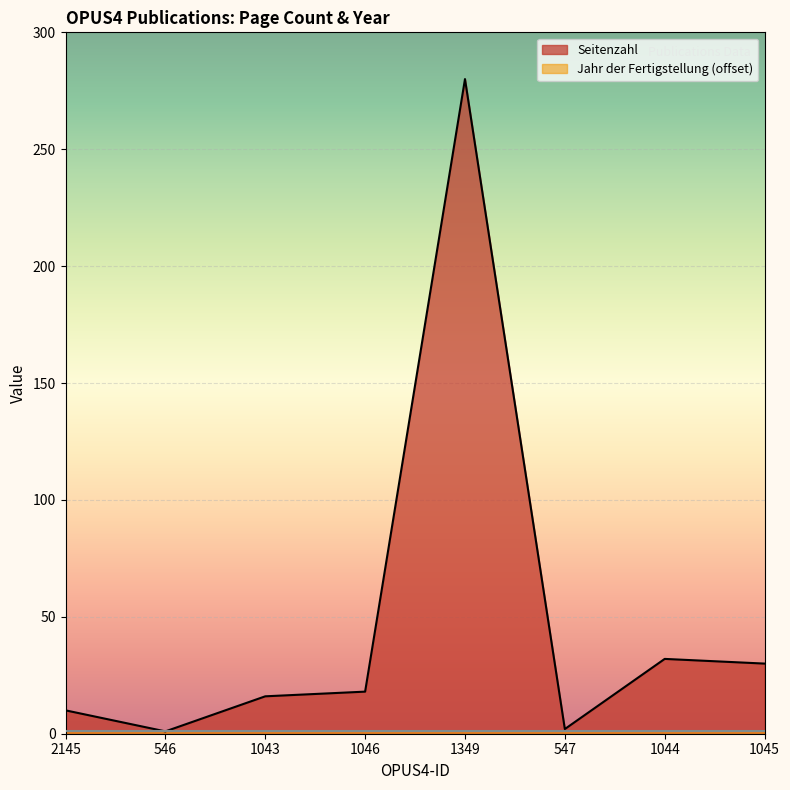

What is the sum of all values?

389